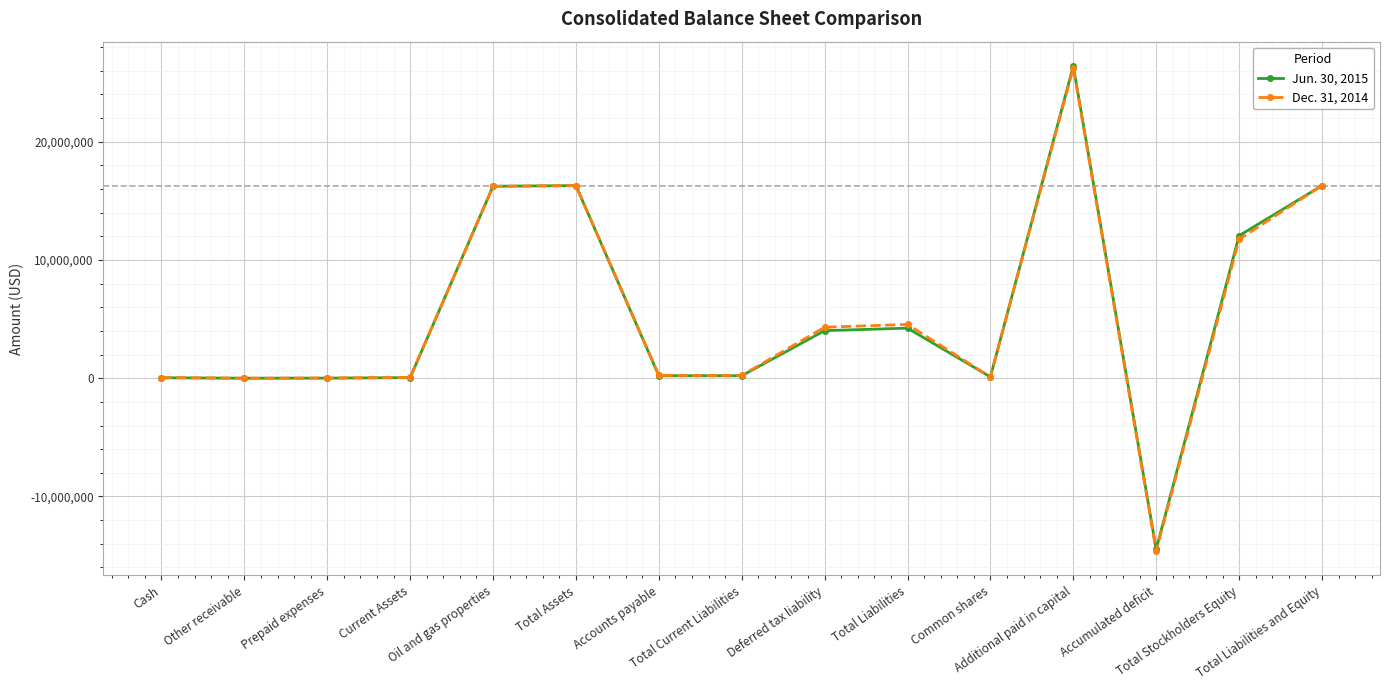

What is the value of the Jun. 30, 2015 point at the 15th from the left?

16289901